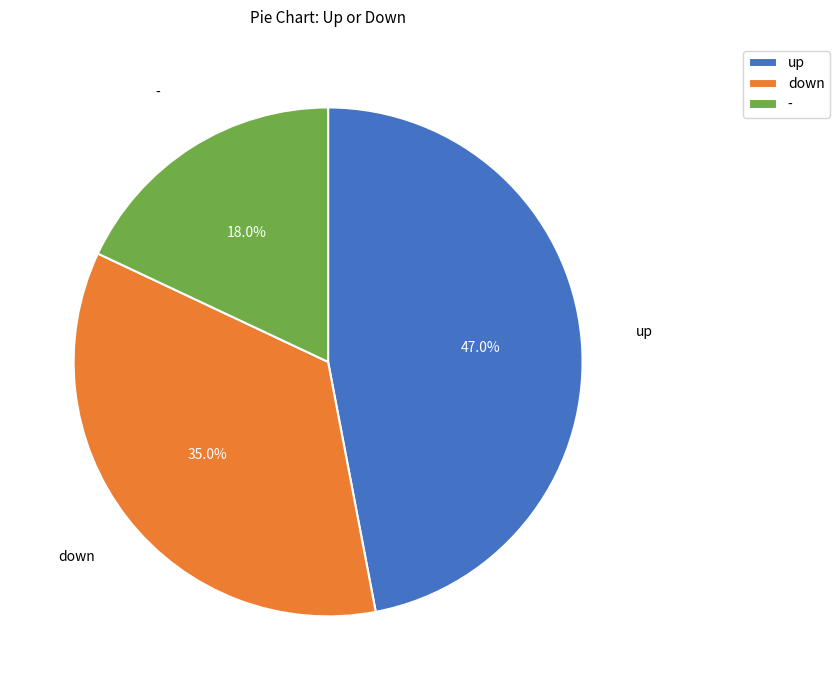

To the nearest percent, what percentage of the pie is down?

35%